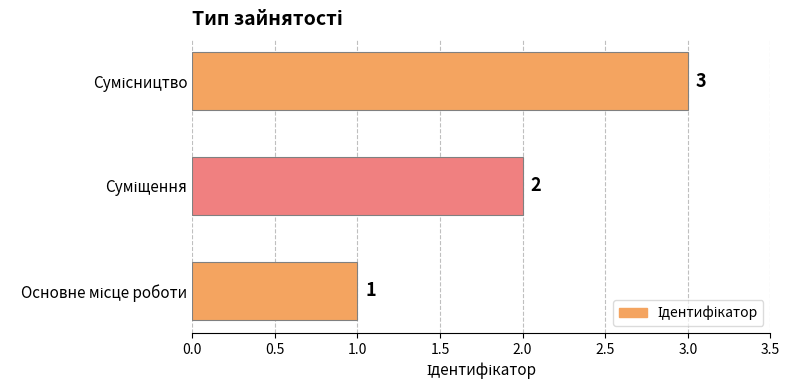

How many values are between 1 and 3?

3